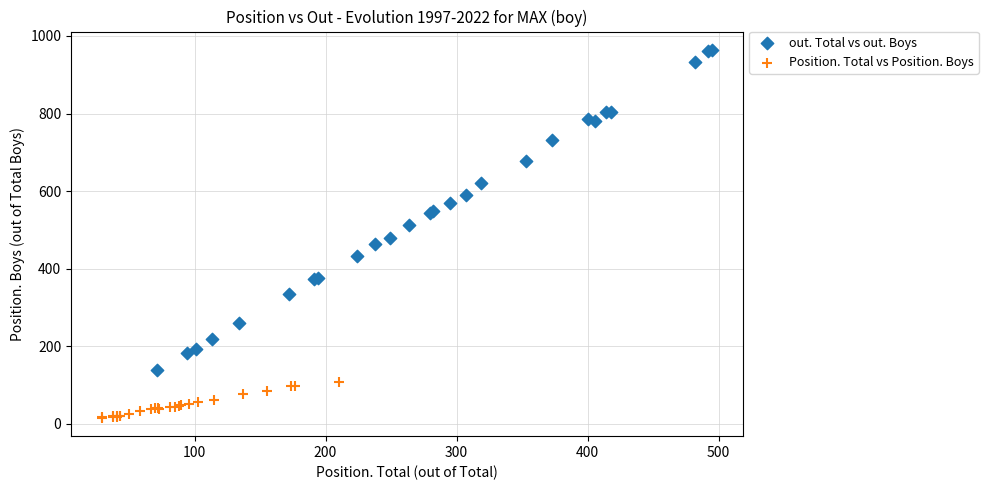

Which series contains the lowest Y value?

Position. Total vs Position. Boys